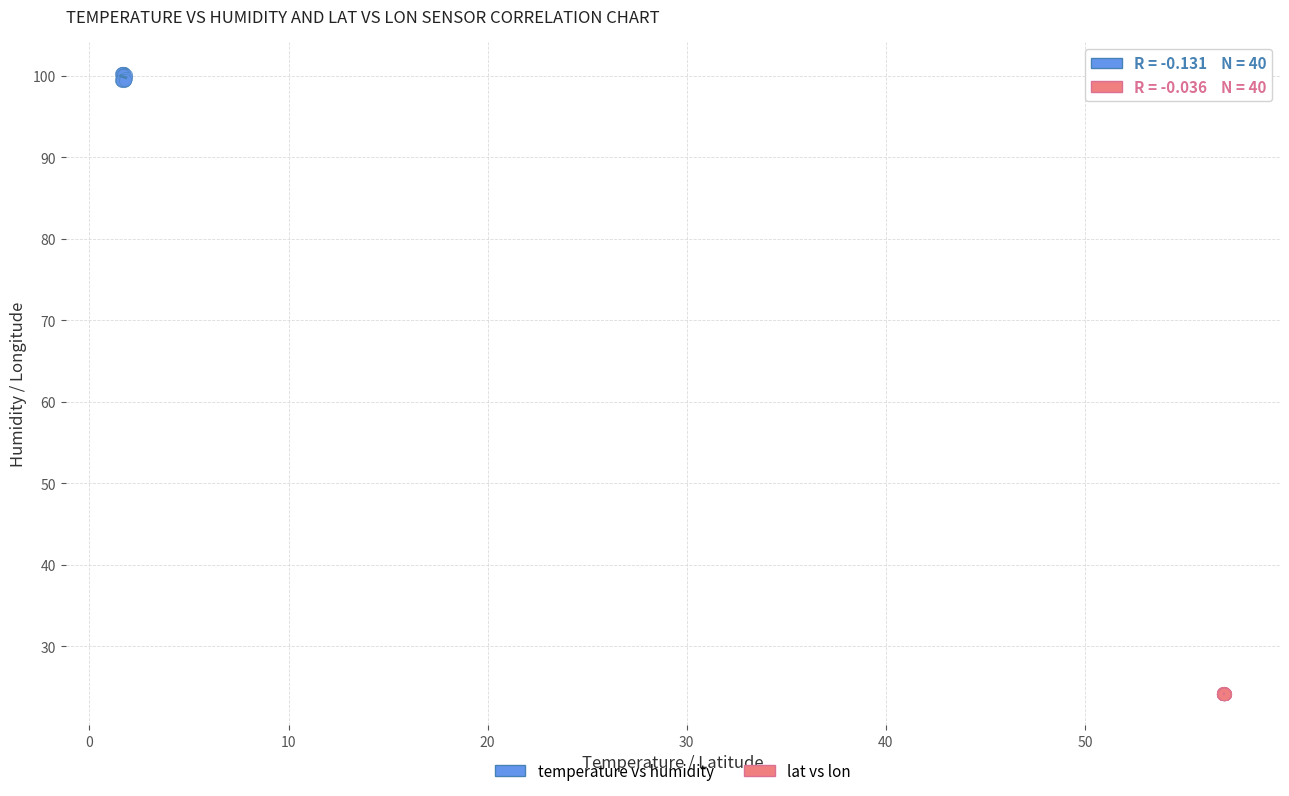

Which series contains the lowest Y value?

lat vs lon